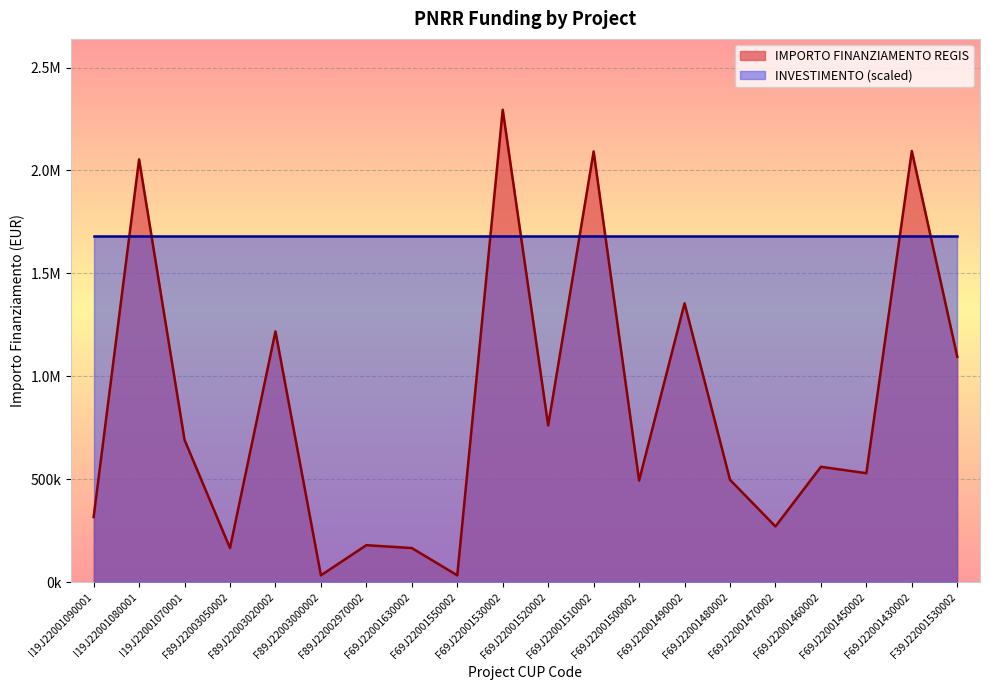

List the labels in order of value, smallest first.

F89J22003000002, F69J22001550002, F89J22003050002, F69J22001630002, F89J22002970002, F69J22001470002, I19J22001090001, F69J22001500002, F69J22001480002, F69J22001450002, F69J22001460002, I19J22001070001, F69J22001520002, F39J22001530002, F89J22003020002, F69J22001490002, I19J22001080001, F69J22001510002, F69J22001430002, F69J22001530002